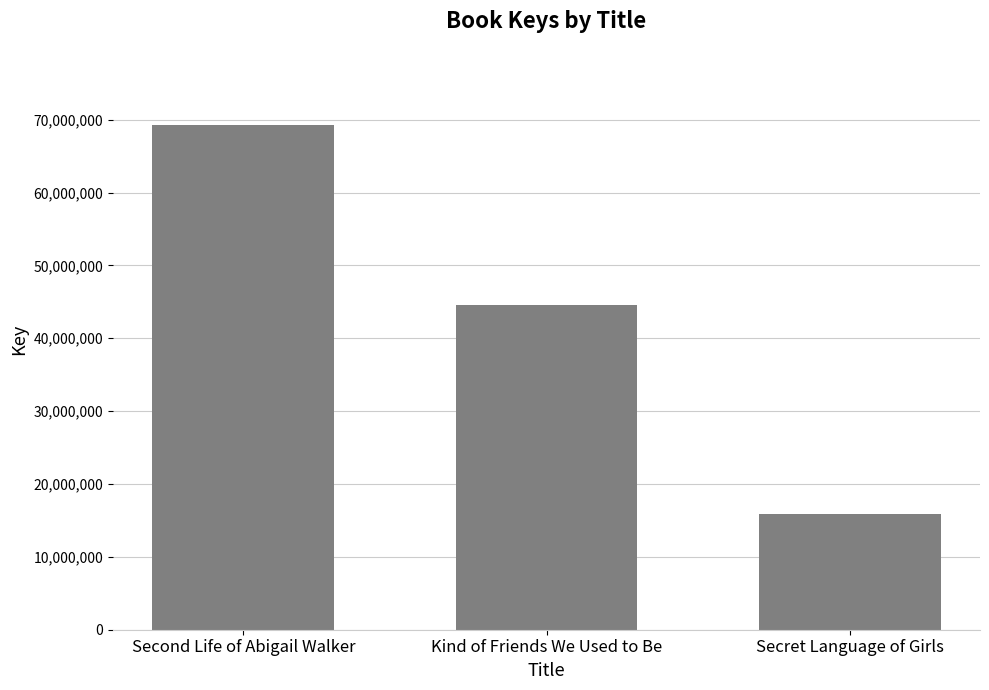

Reading left to right, extract all data points from this chart.

Second Life of Abigail Walker=69327488	Kind of Friends We Used to Be=44619037	Secret Language of Girls=15855837